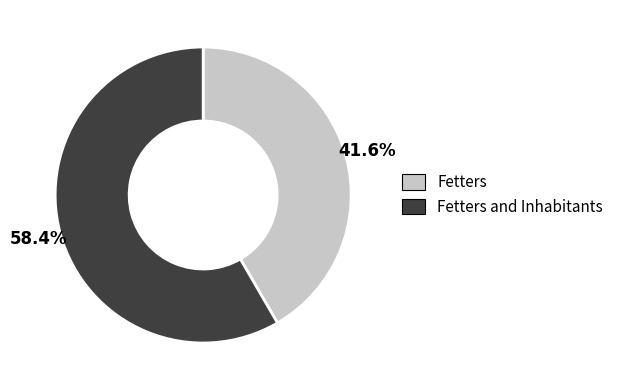

Is there any slice that represents more than half of the pie?

Yes